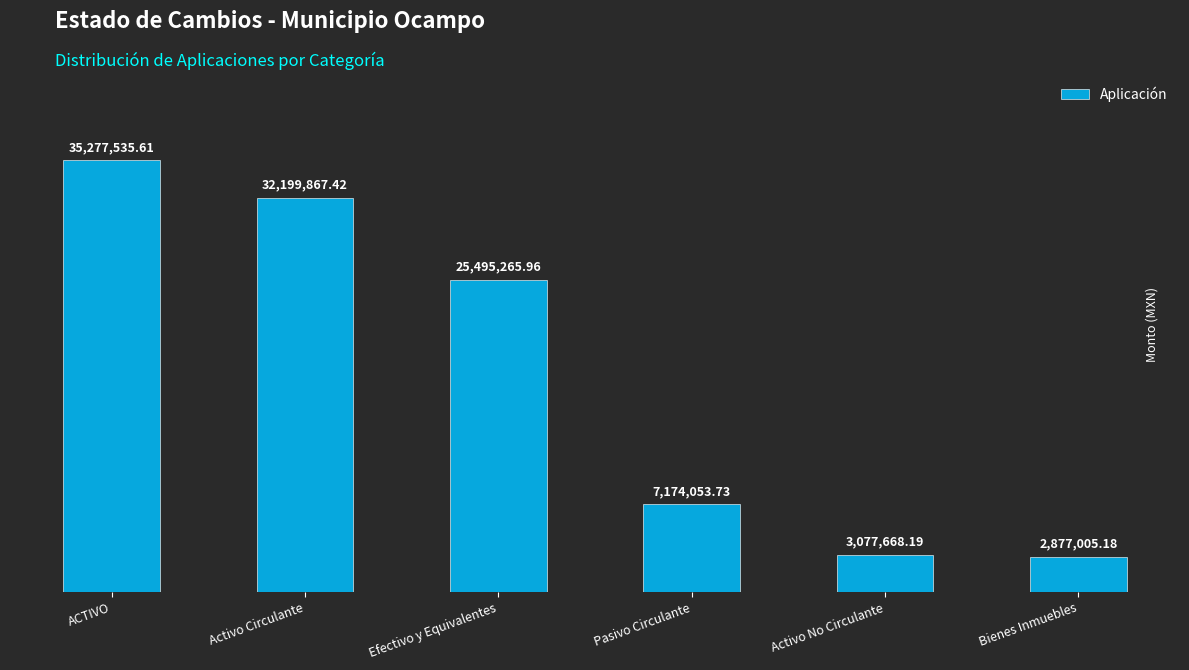

What is the difference between the values at Activo Circulante and Activo No Circulante?

29122199.2